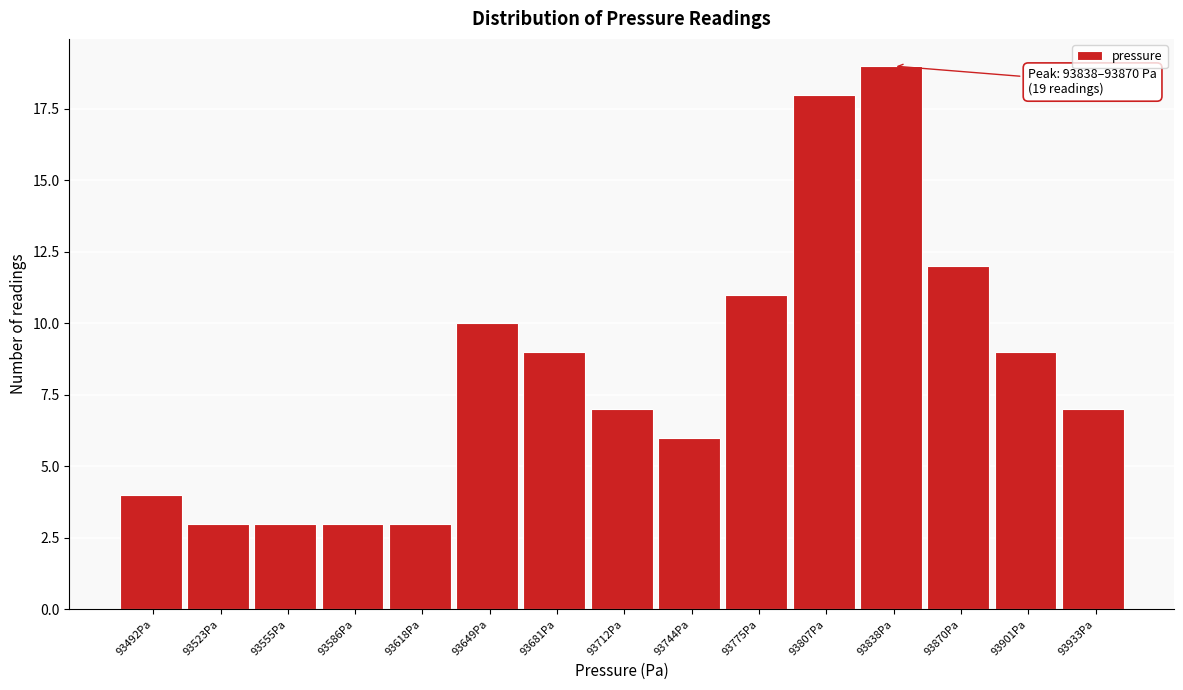

Reading left to right, transcribe all the data shown in this chart.

4	3	3	3	3	10	9	7	6	11	18	19	12	9	7